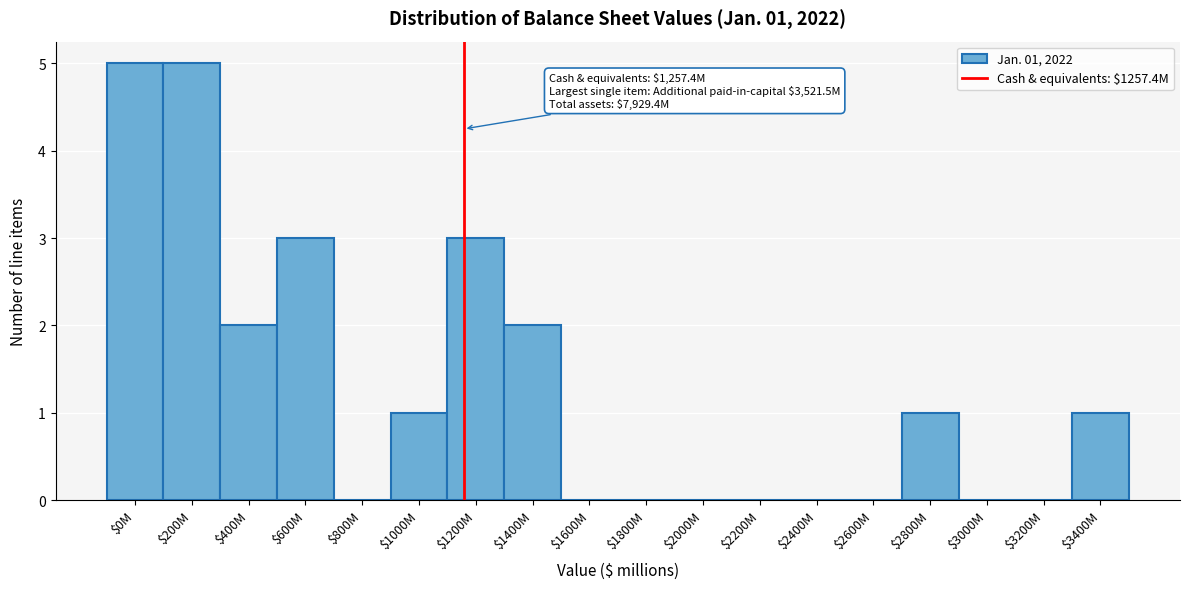

What is the greatest value displayed?

5